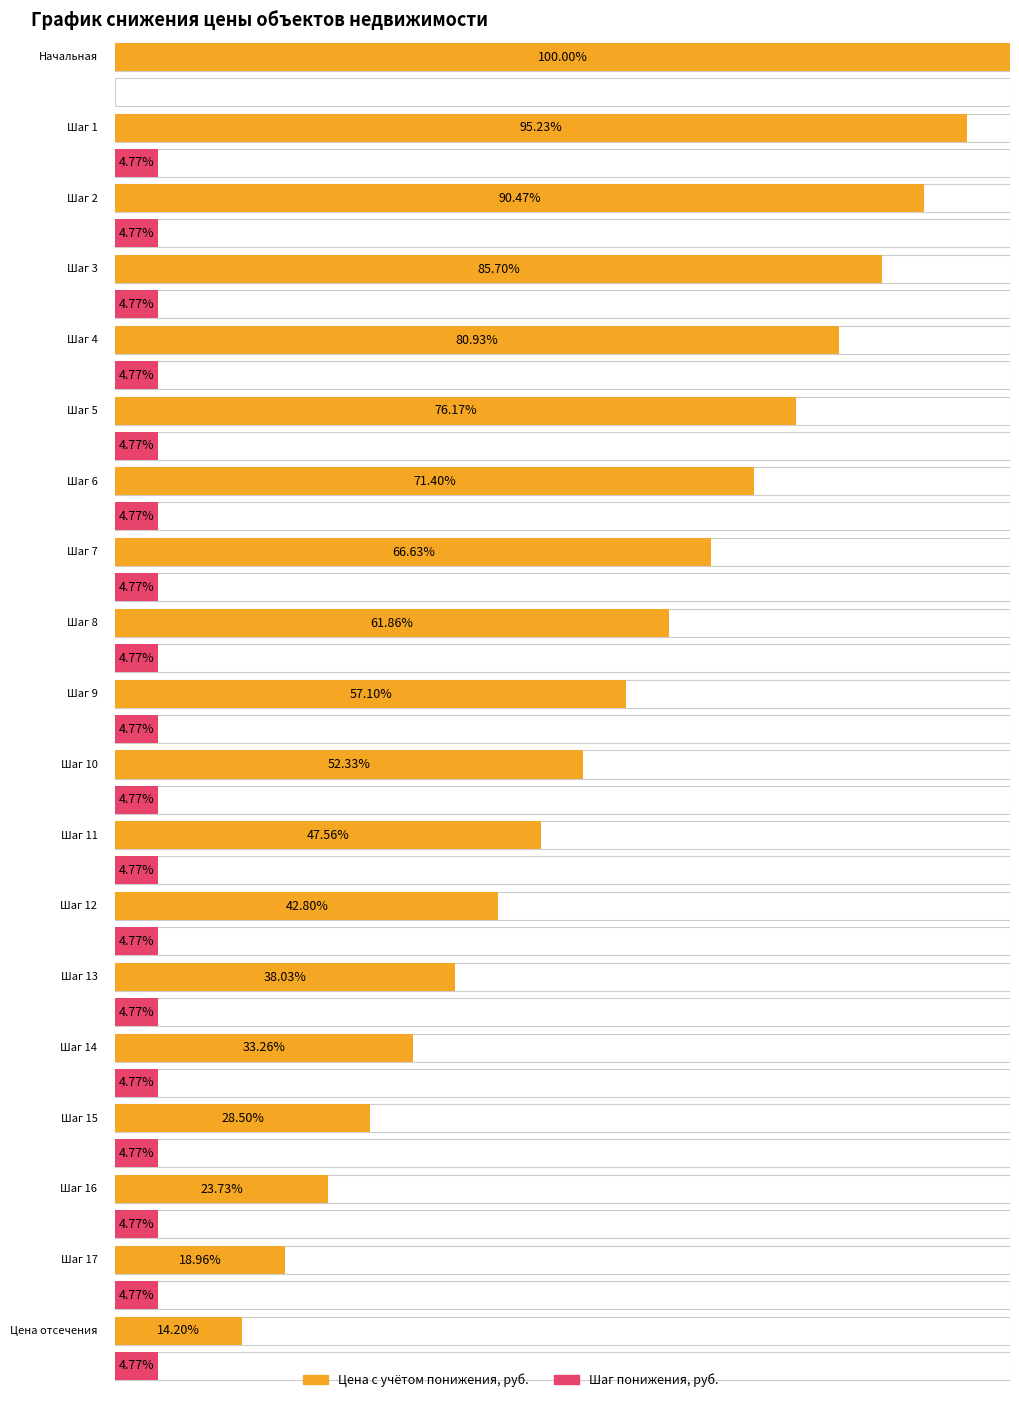

Is the value of Цена с учётом понижения, руб. at Шаг 6 greater than the value of Шаг понижения, руб. at Шаг 9?

Yes